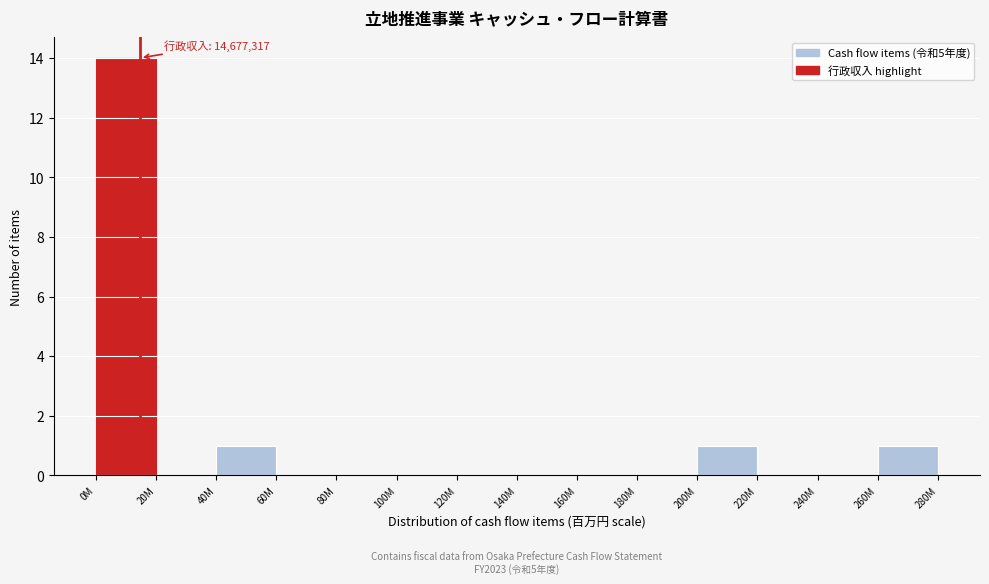

Reading left to right, transcribe all the data shown in this chart.

0M=14	20M=0	40M=1	60M=0	80M=0	100M=0	120M=0	140M=0	160M=0	180M=0	200M=1	220M=0	240M=0	260M=1